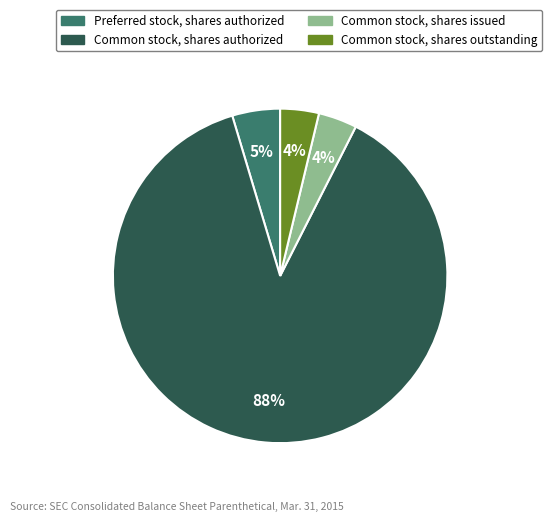

How many slices are in this pie chart?

4